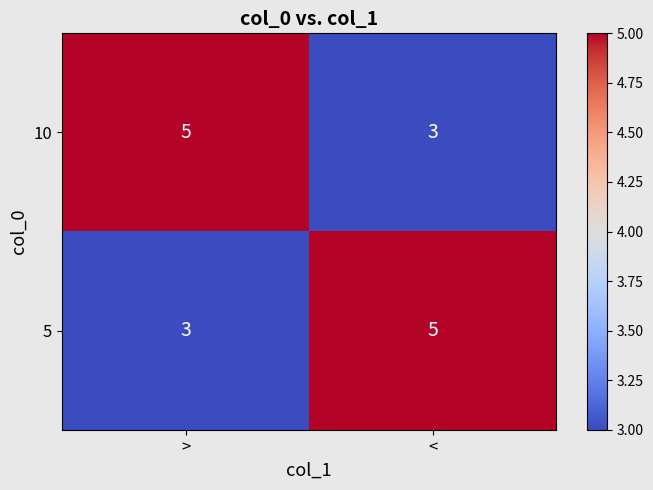

What is the sum of all 5 values?

8